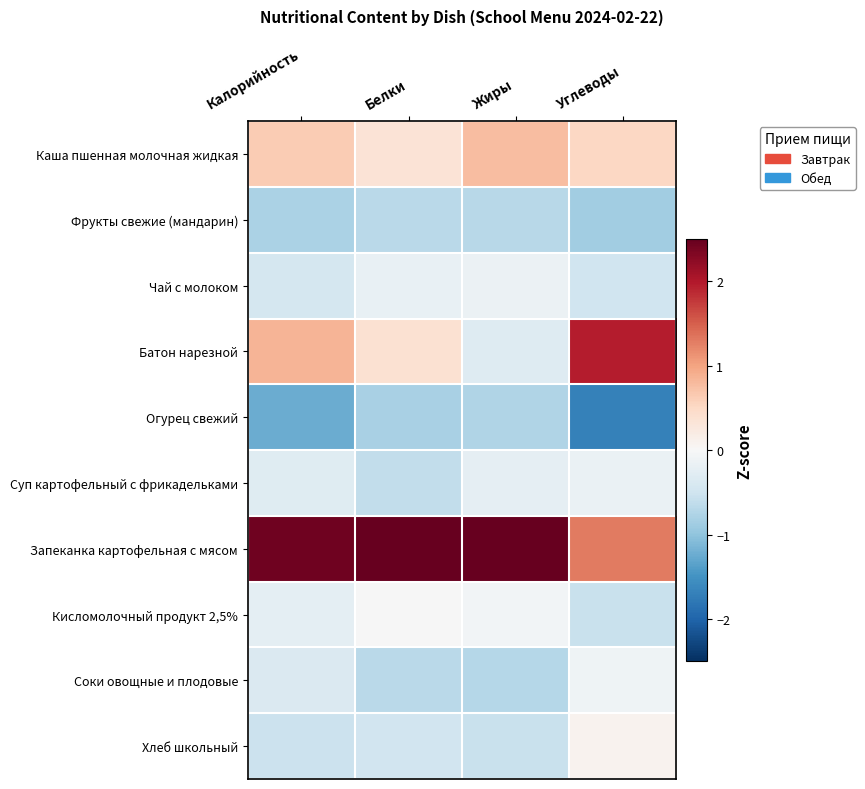

How many distinct data groups are displayed?

10